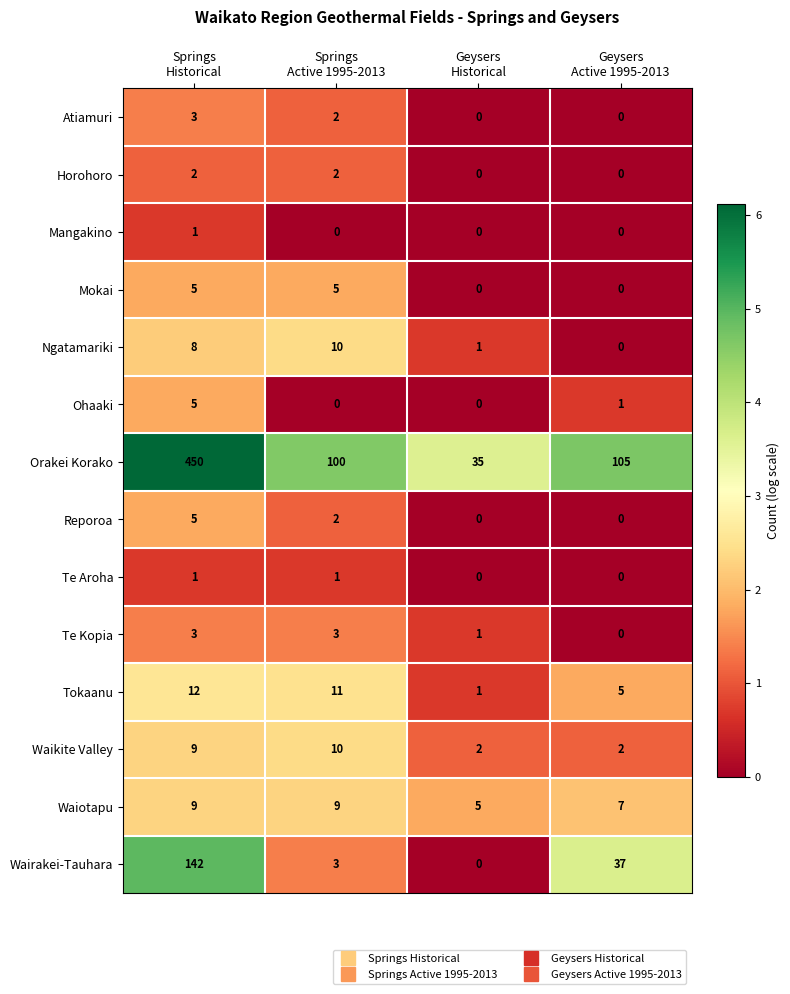

What is the difference between the highest and lowest values at Geysers
Active 1995-2013?

105